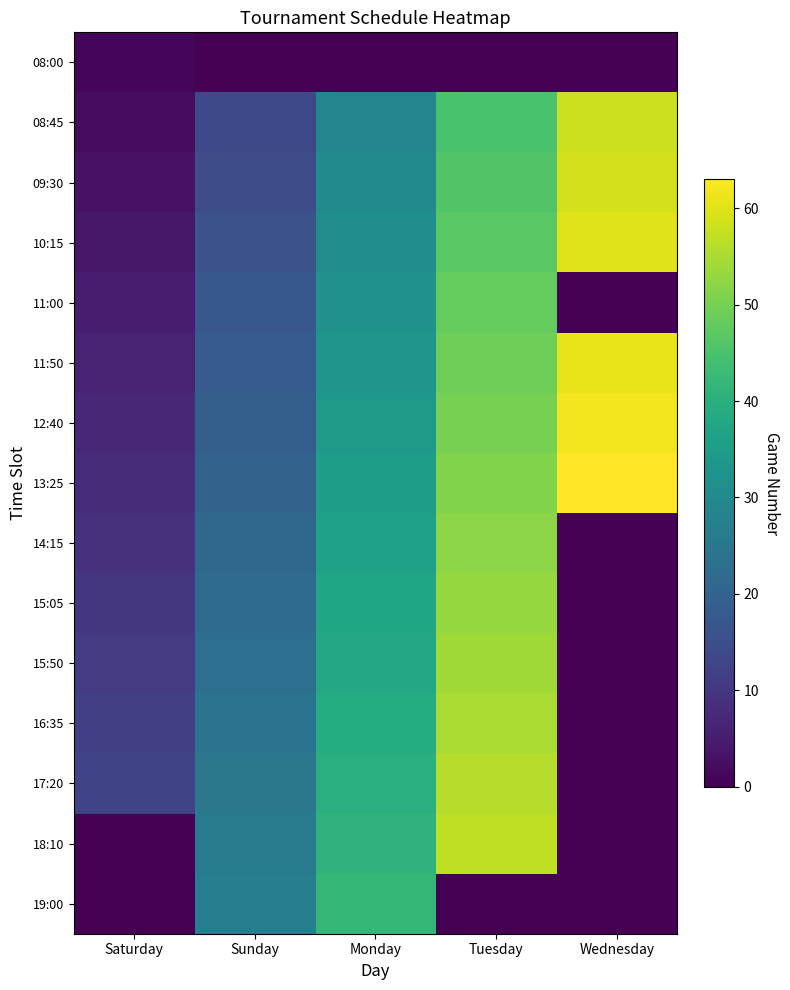

Reading right to left, list all the values displayed in this chart.

08:00: Wednesday=0	Tuesday=0	Monday=0	Sunday=0	Saturday=1
08:45: Wednesday=58	Tuesday=45	Monday=29	Sunday=14	Saturday=2
09:30: Wednesday=59	Tuesday=46	Monday=30	Sunday=15	Saturday=3
10:15: Wednesday=60	Tuesday=47	Monday=31	Sunday=16	Saturday=4
11:00: Wednesday=0	Tuesday=48	Monday=32	Sunday=17	Saturday=5
11:50: Wednesday=61	Tuesday=49	Monday=33	Sunday=18	Saturday=6
12:40: Wednesday=62	Tuesday=50	Monday=34	Sunday=19	Saturday=7
13:25: Wednesday=63	Tuesday=51	Monday=35	Sunday=20	Saturday=8
14:15: Wednesday=0	Tuesday=52	Monday=36	Sunday=21	Saturday=9
15:05: Wednesday=0	Tuesday=53	Monday=37	Sunday=22	Saturday=10
15:50: Wednesday=0	Tuesday=54	Monday=38	Sunday=23	Saturday=11
16:35: Wednesday=0	Tuesday=55	Monday=39	Sunday=24	Saturday=12
17:20: Wednesday=0	Tuesday=56	Monday=40	Sunday=25	Saturday=13
18:10: Wednesday=0	Tuesday=57	Monday=41	Sunday=26	Saturday=0
19:00: Wednesday=0	Tuesday=0	Monday=42	Sunday=27	Saturday=0